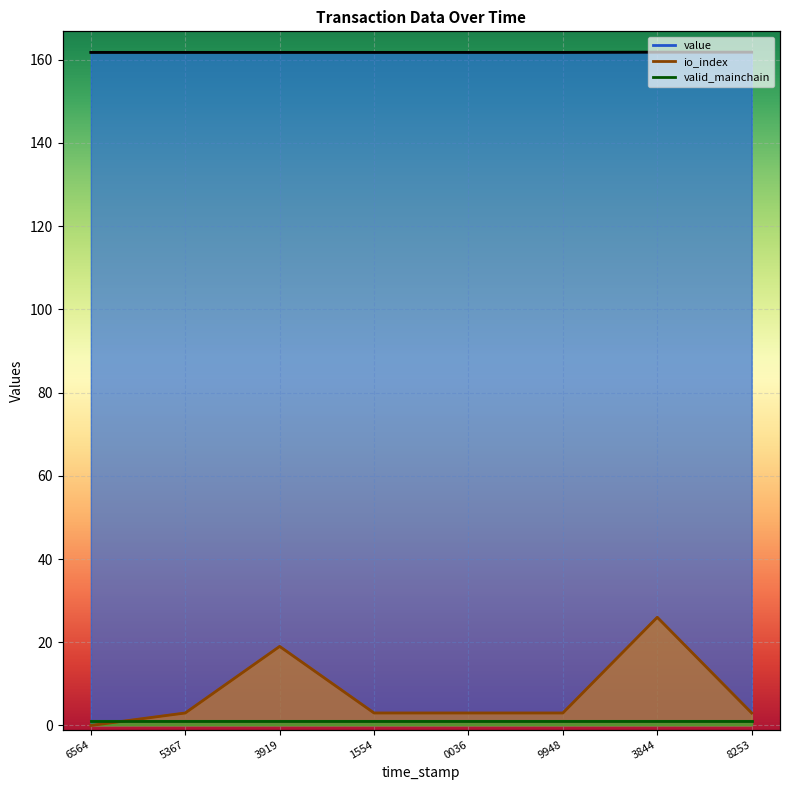

Which series changed the most between 6564 and 9948?

io_index